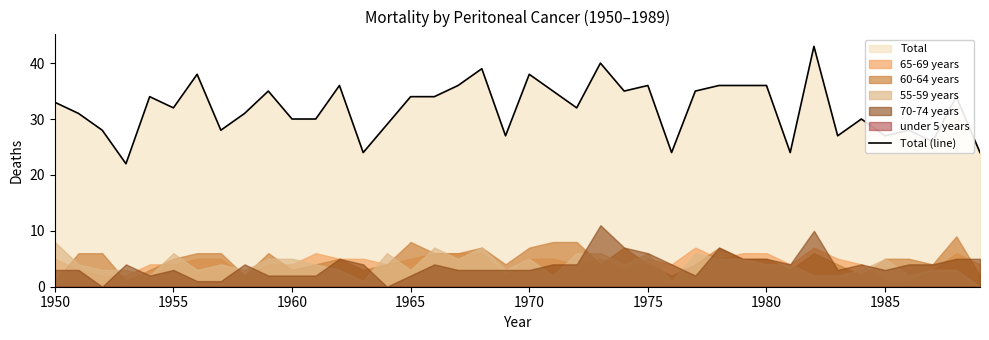

What is the average value?

32